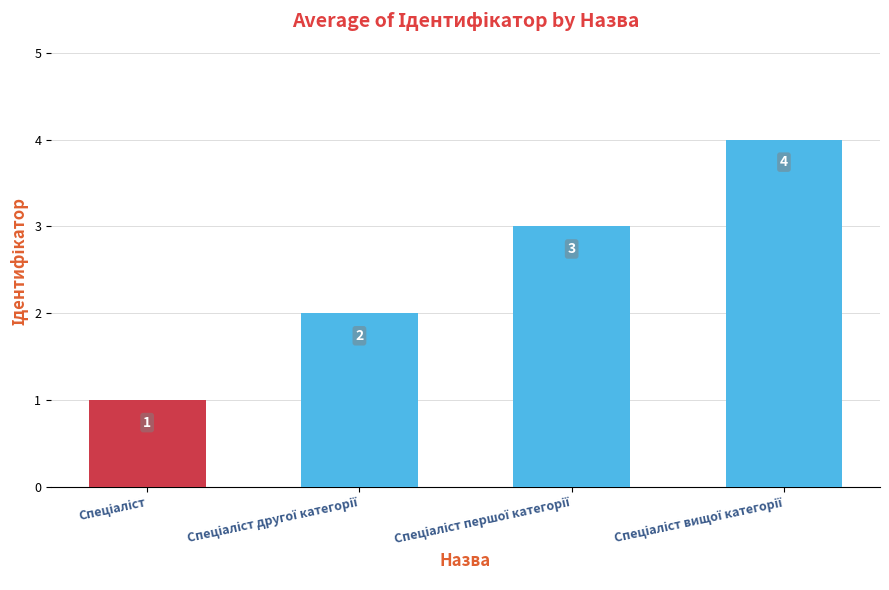

What is the difference between the maximum and minimum values?

3